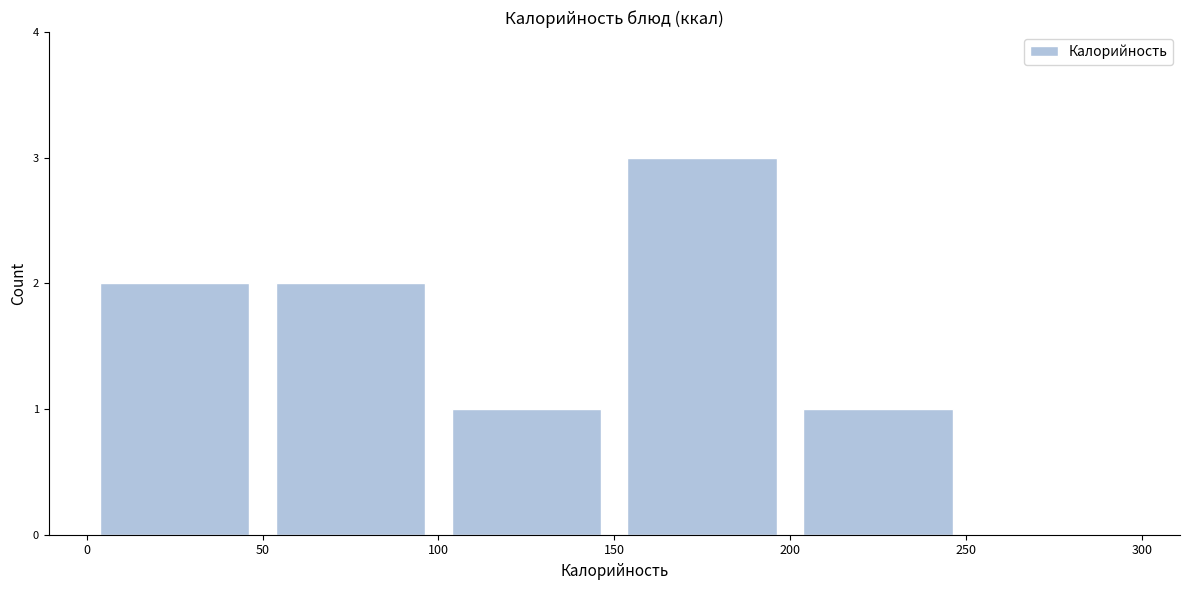

Reading left to right, transcribe this chart: for each bar, give the range it covers on the x-axis and its height. The values are not printed on the chart, so give them approximately, as read against the axis.

0 to 50: 2
50 to 100: 2
100 to 150: 1
150 to 200: 3
200 to 250: 1
250 to 300: 0